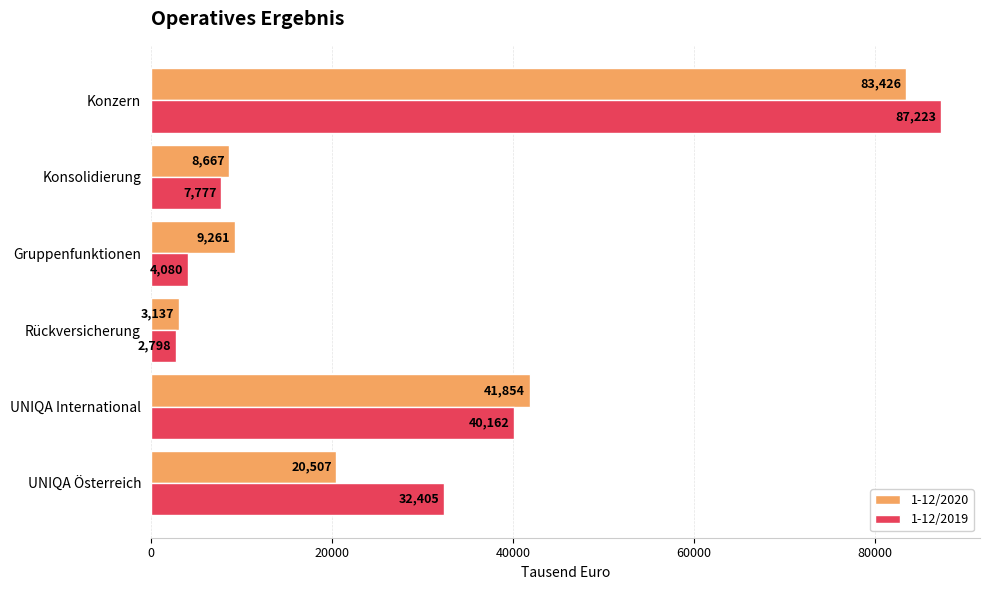

At which label is 1-12/2019 closest to 45010?

UNIQA International